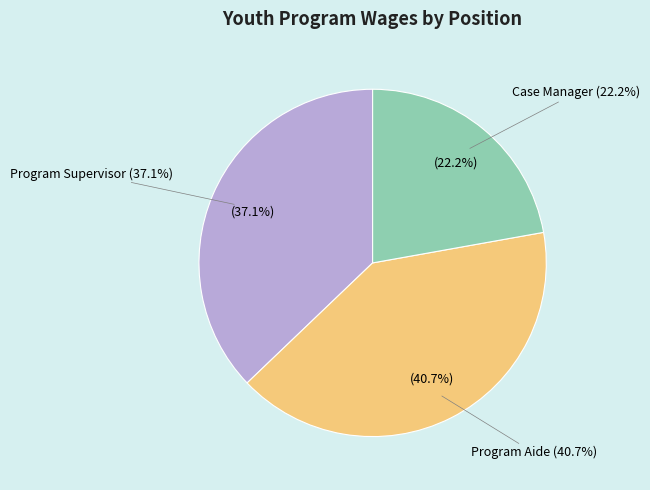

True or false: Program Aide (8601) accounts for 15% of the total.

False